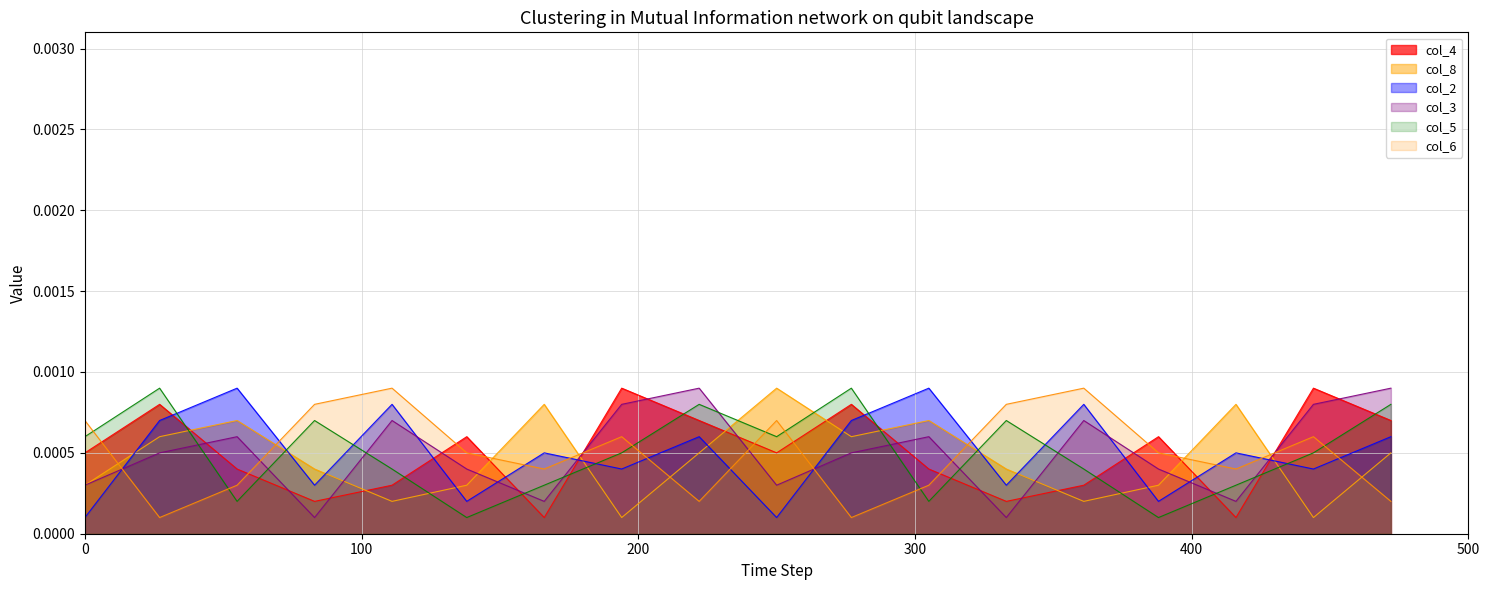

True or false: col_3 and col_2 intersect in this chart.

True